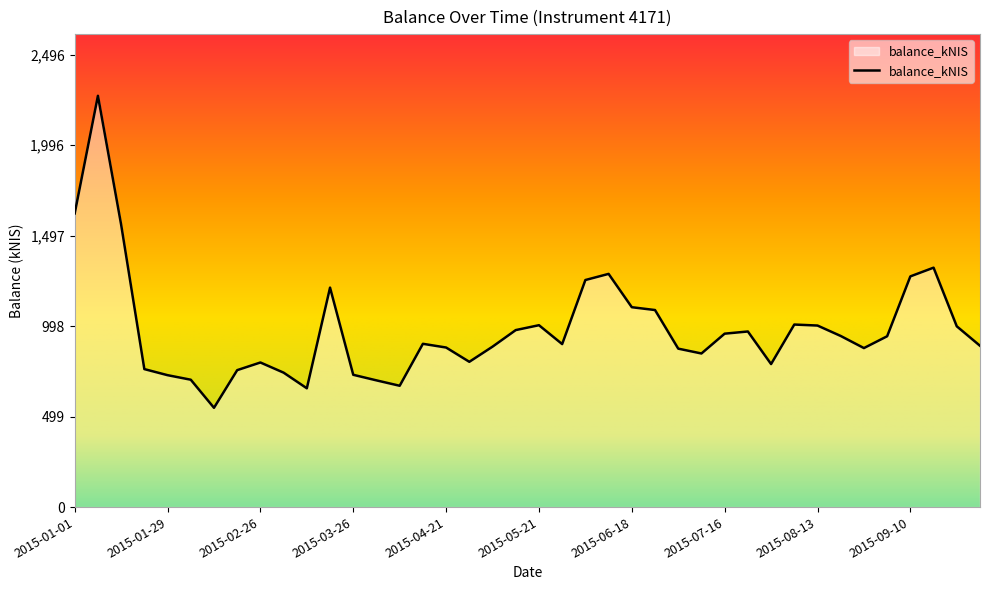

Does the chart display data point markers on the line(s)?

No